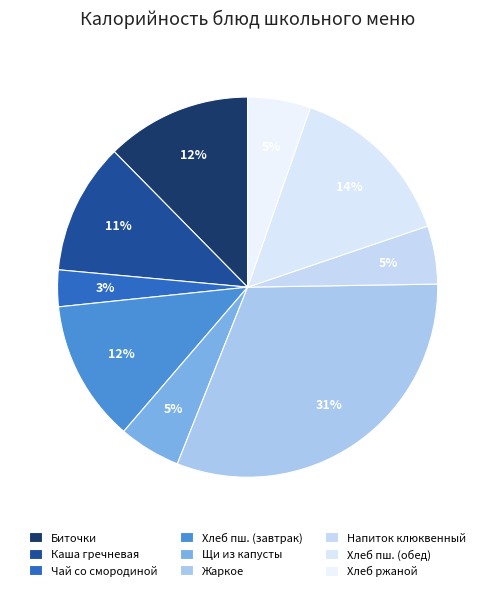

How many slices are in this pie chart?

9